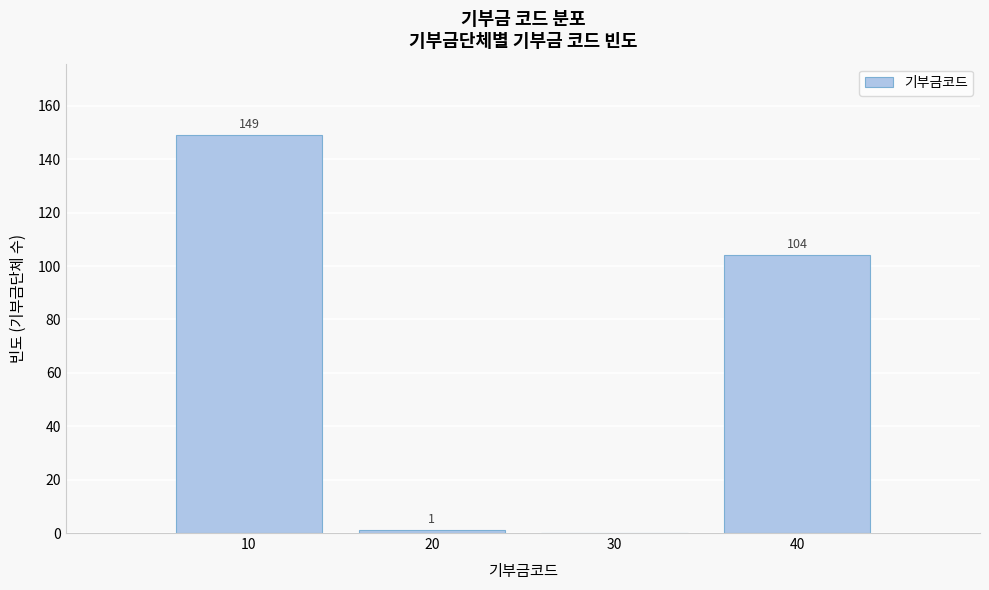

Reading left to right, what are all the values shown in this chart?

10=149	20=1	30=0	40=104